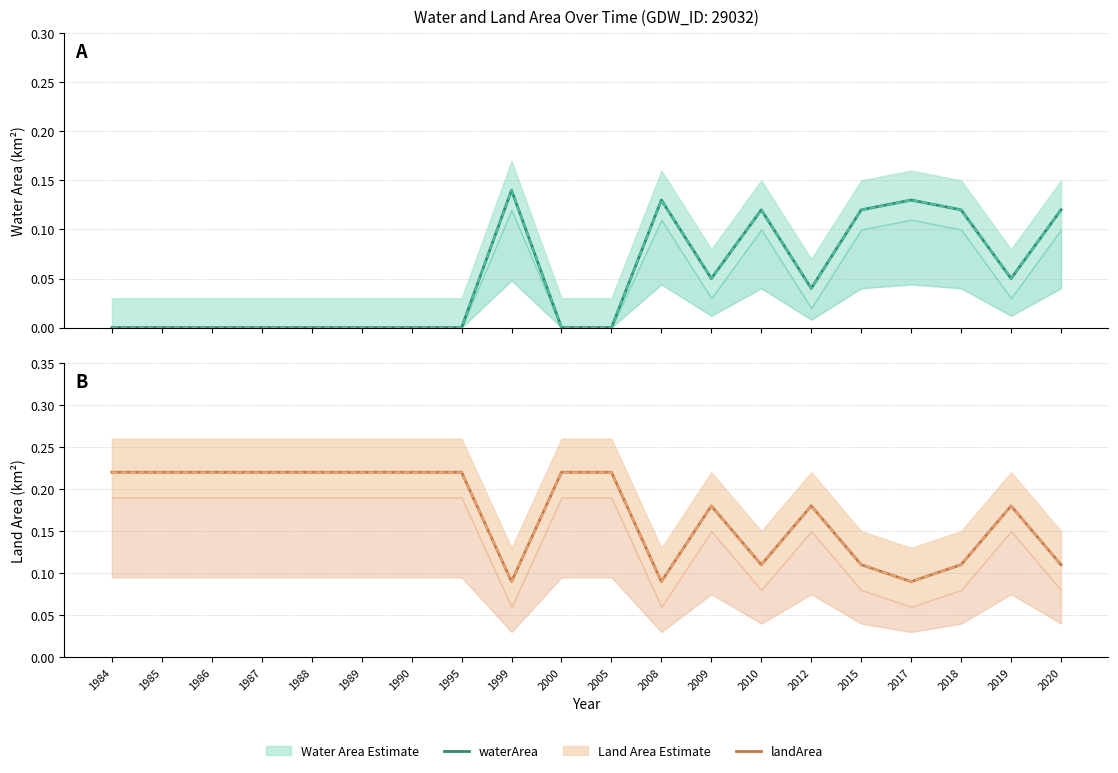

True or false: landArea and origlandArea intersect in this chart.

False